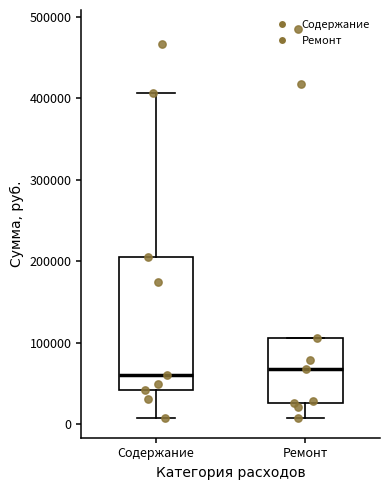

Comparing the boxes themselves (not the whiskers), which one is the tallest?

Содержание